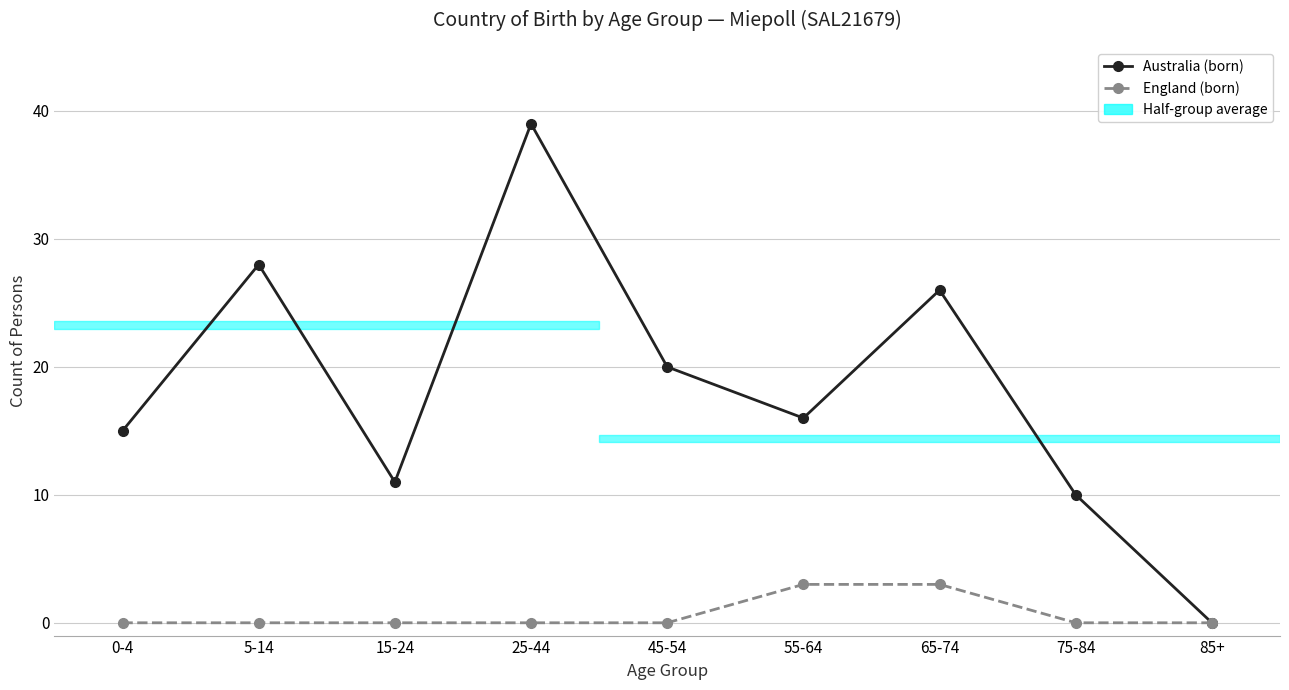

Rank the series at 65-74 from highest to lowest value.

Australia (born), England (born)